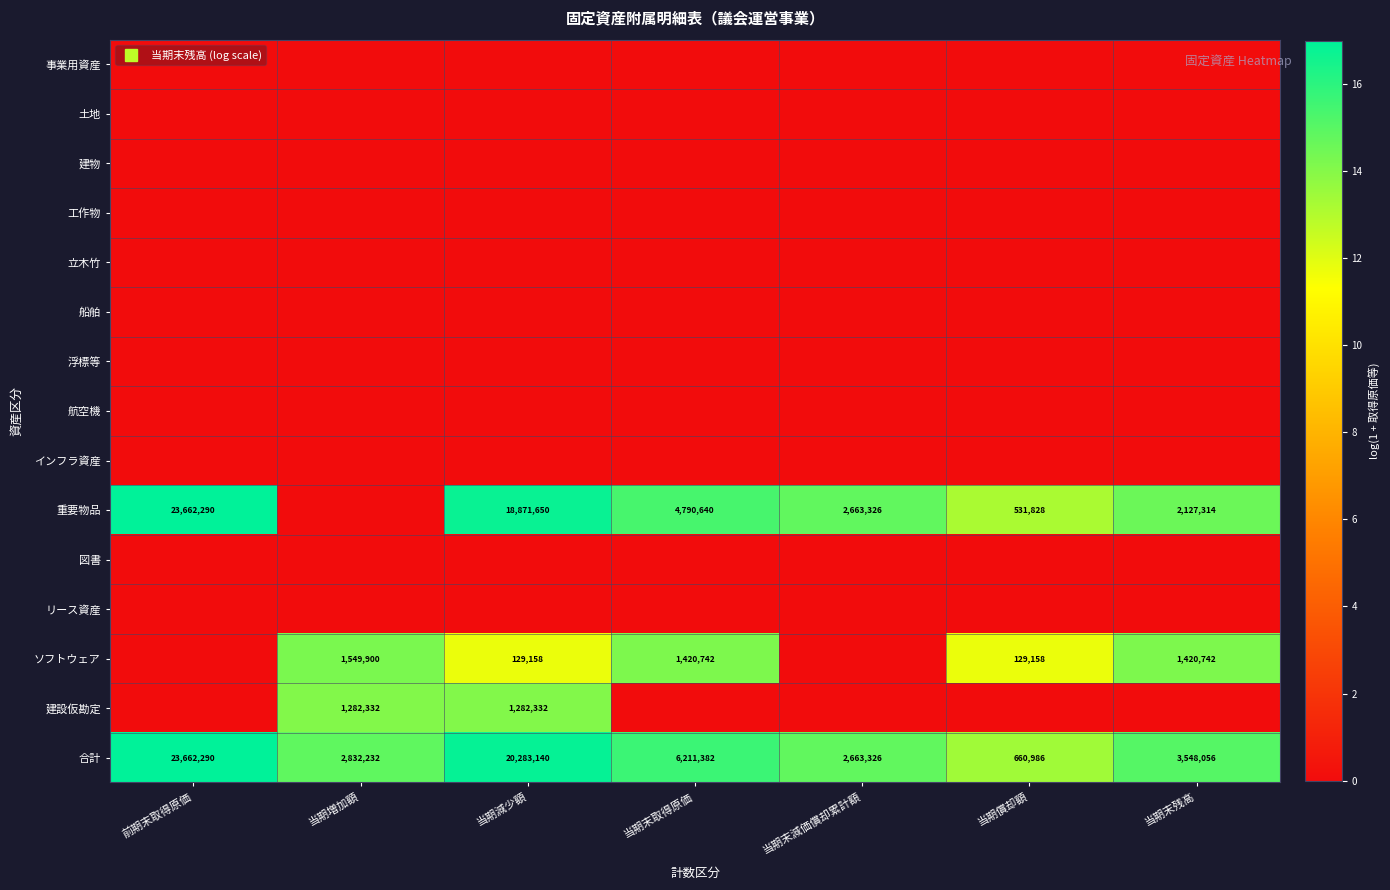

At which category is the sum across all series the highest?

当期減少額